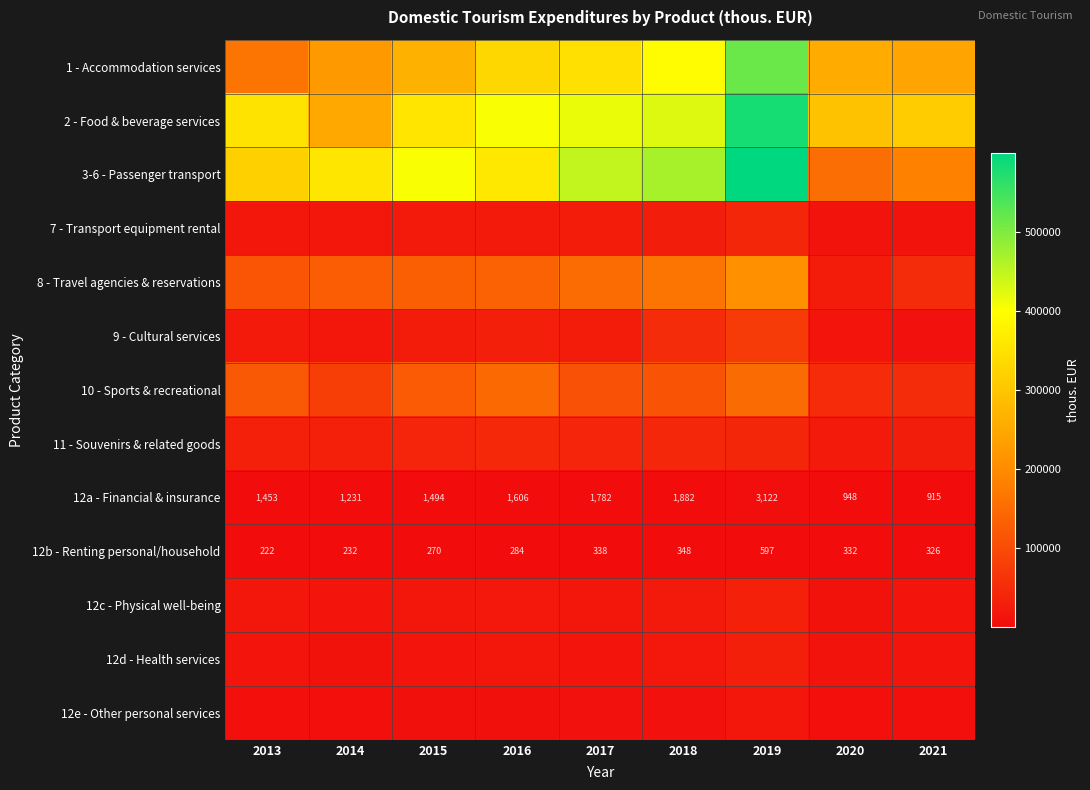

Read the 12b - Renting personal/household value at 2017, to the nearest 50.

350